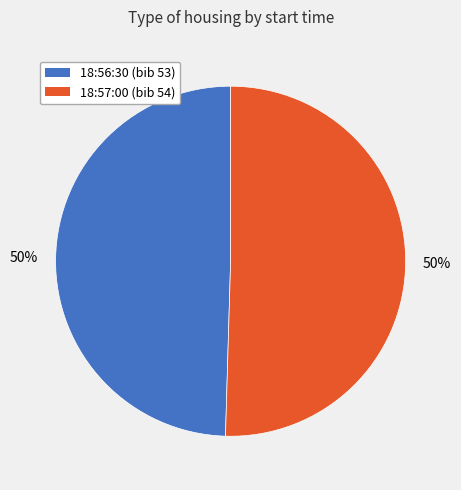

Approximately how many times larger is the value at 18:57:00 compared to 18:56:30?

1.0